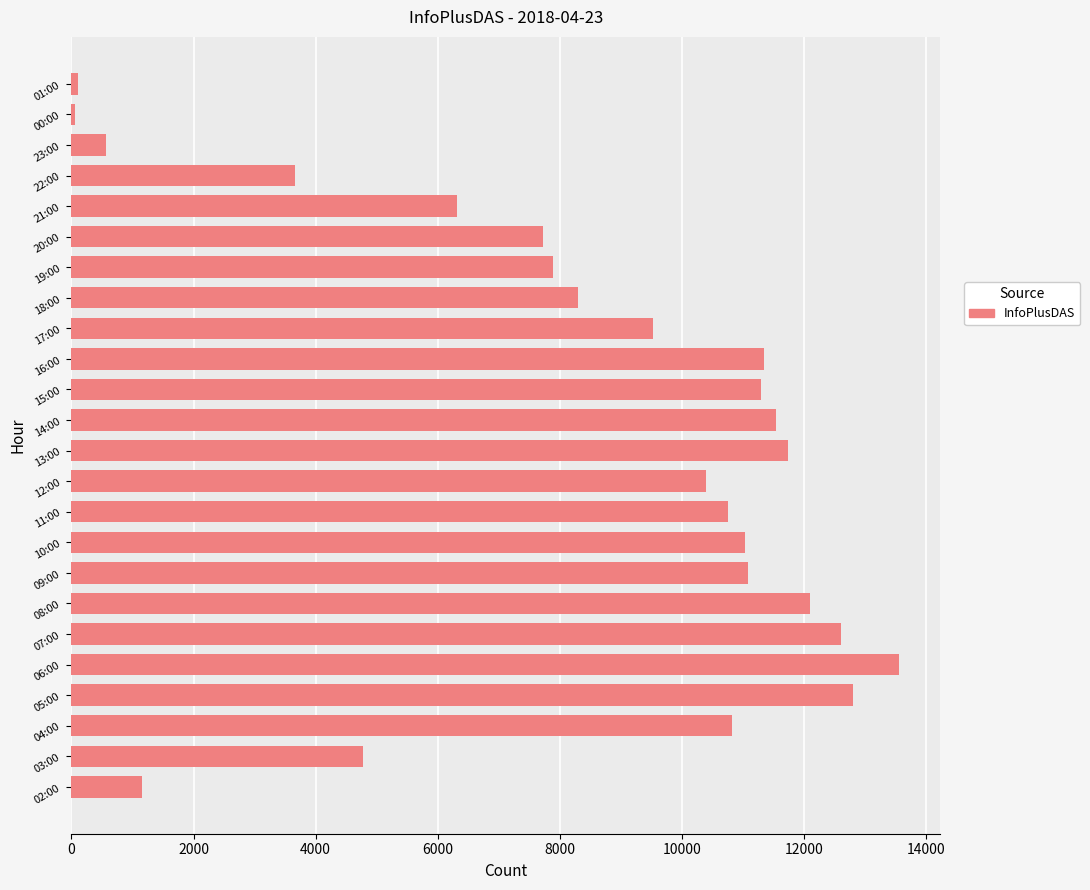

At which label is the value closest to 6804?

21:00